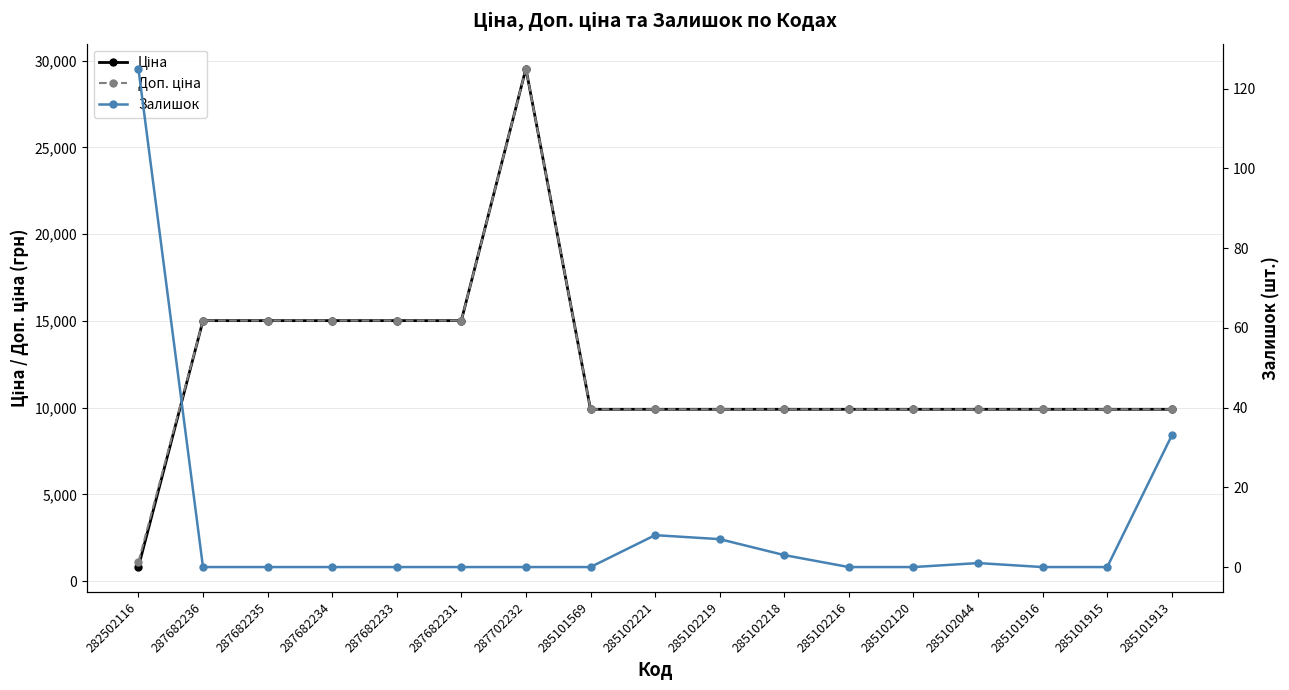

The value of Залишок at 285101913 is 51.7. True or false?

False